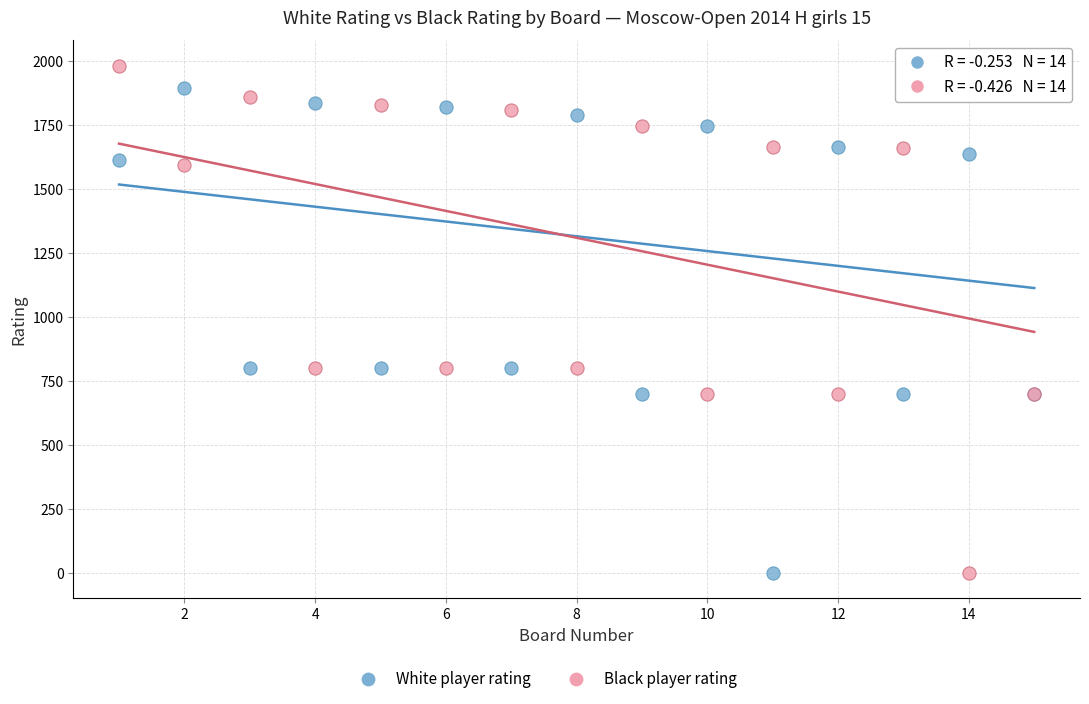

What is the X range (max minus min) for the scatter plot?

14